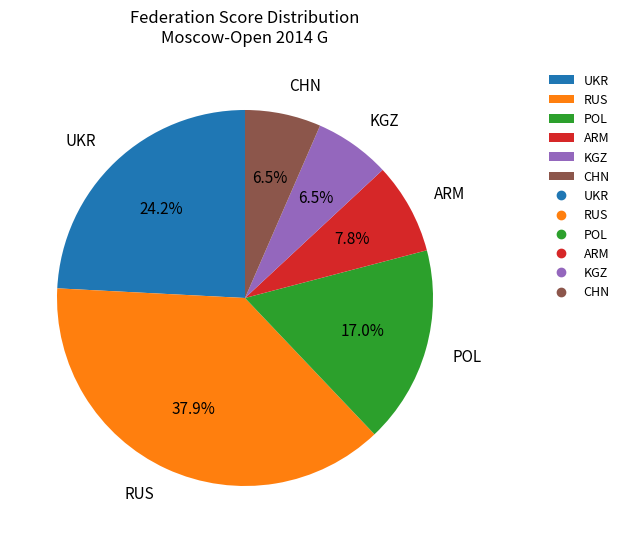

Does KGZ account for over 50% of the chart?

No